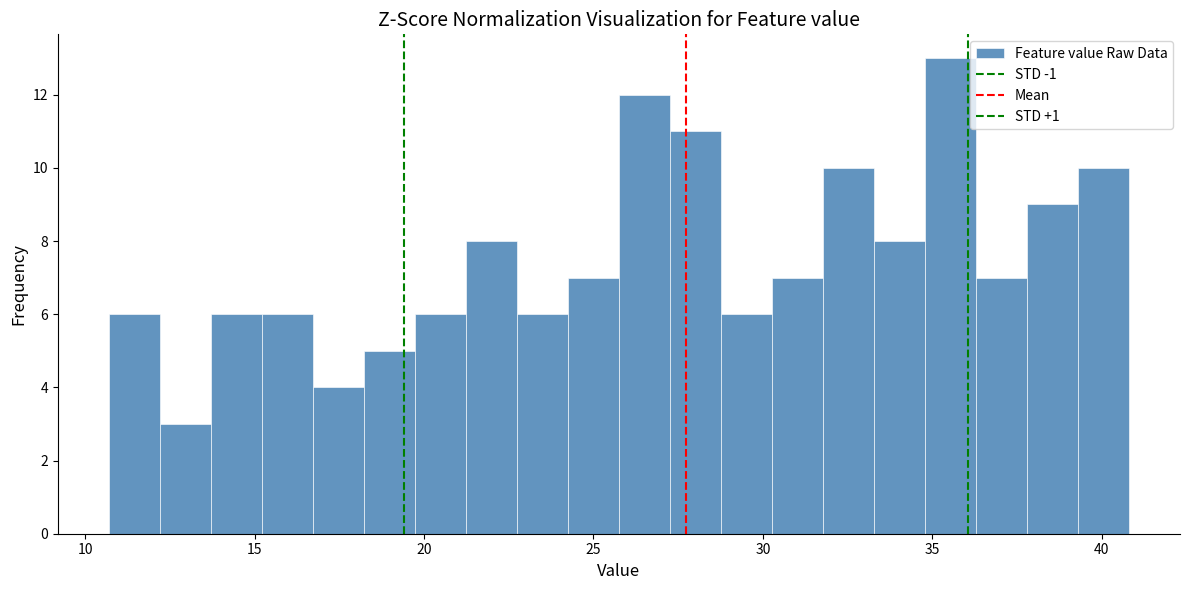

Around what value on the x-axis is the tallest bar? Give the approximate position of its centre, as read against the axis.

35.5